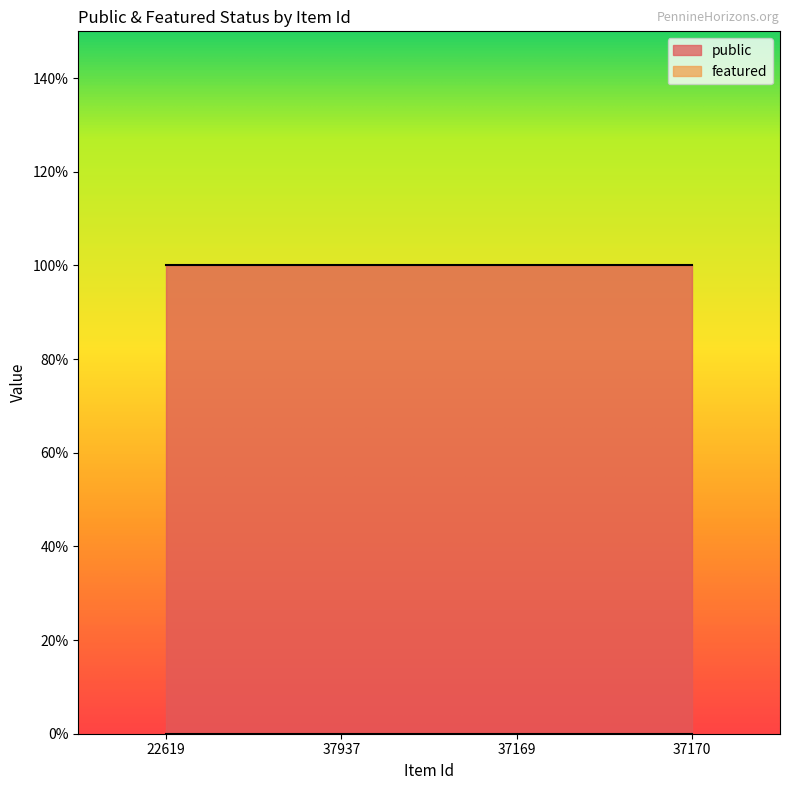

True or false: public has more than 2 points higher than both neighbors.

False